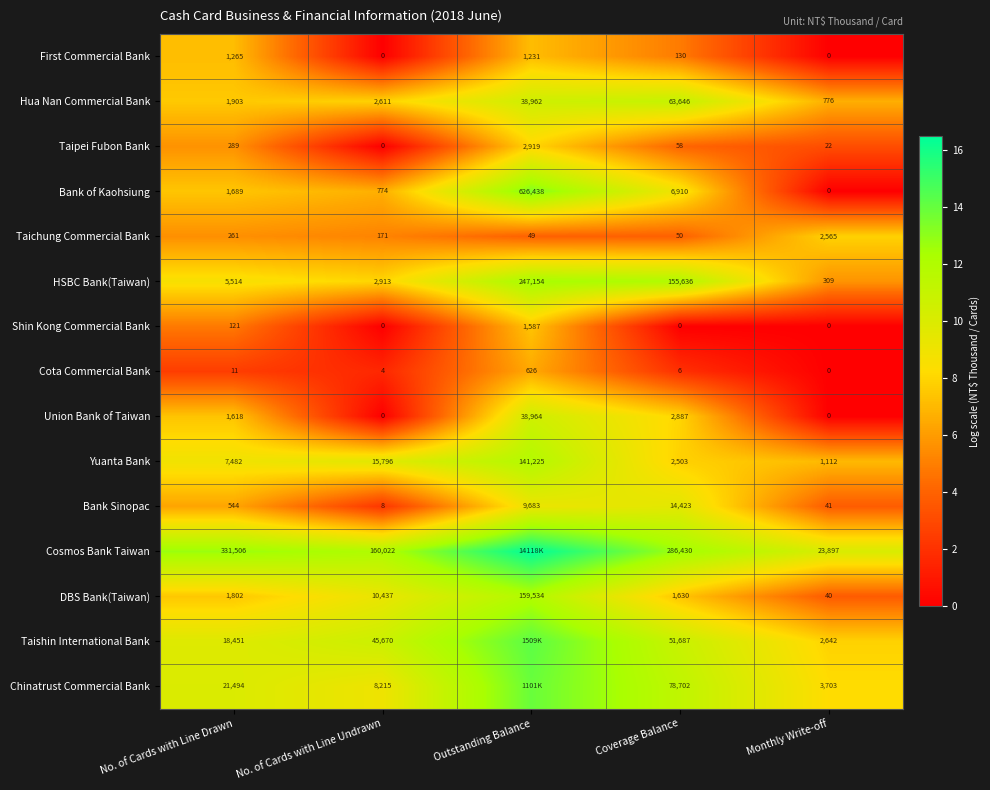

Between No. of Cards with Line Drawn and Monthly Write-off, which series saw the biggest shift?

Cosmos Bank Taiwan